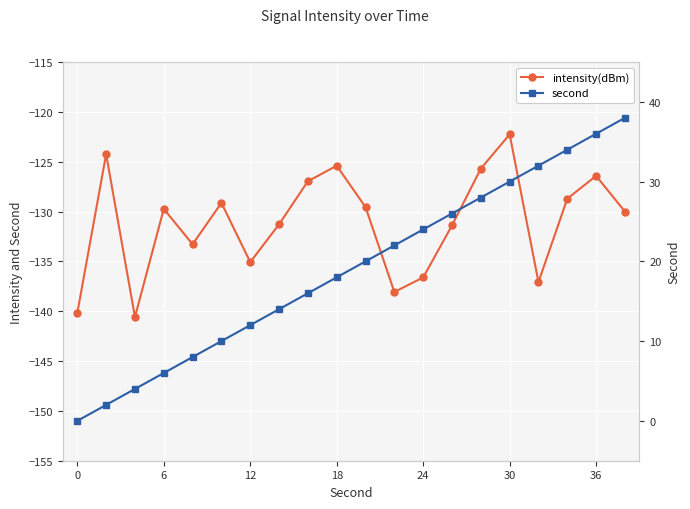

True or false: second and intensity(dBm) cross at least once.

False